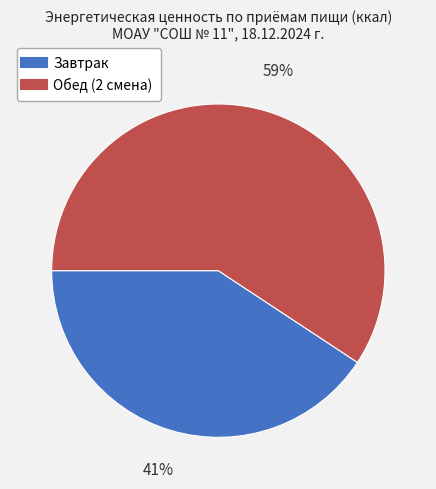

Count the number of slices in the pie.

2